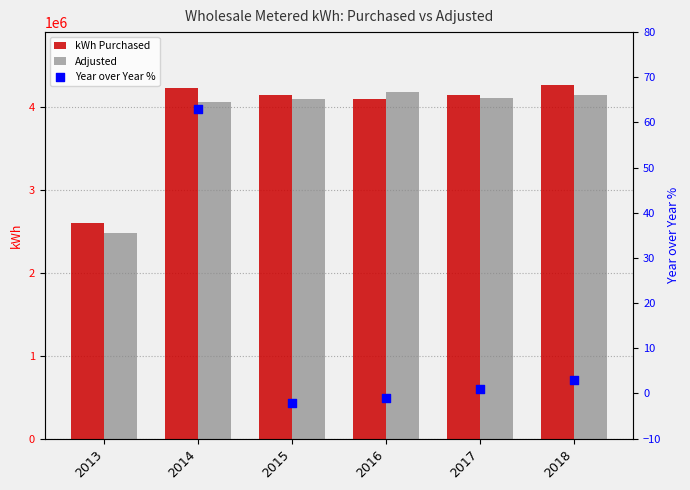

Which series contains the lowest Y value?

Adjusted